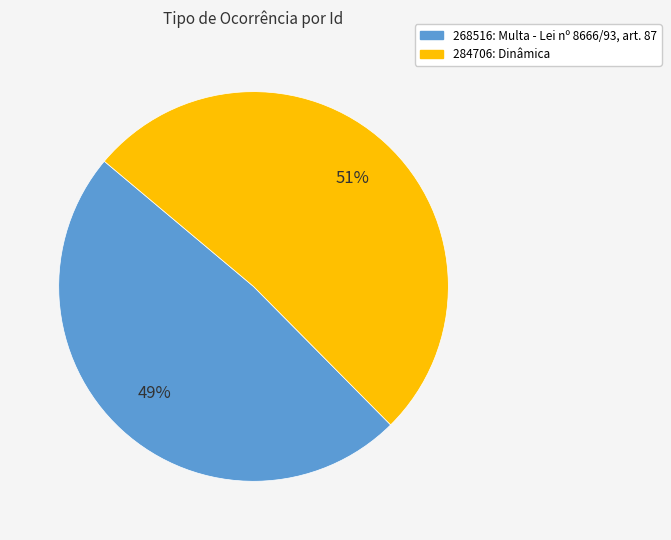

True or false: 284706 accounts for 64% of the total.

False